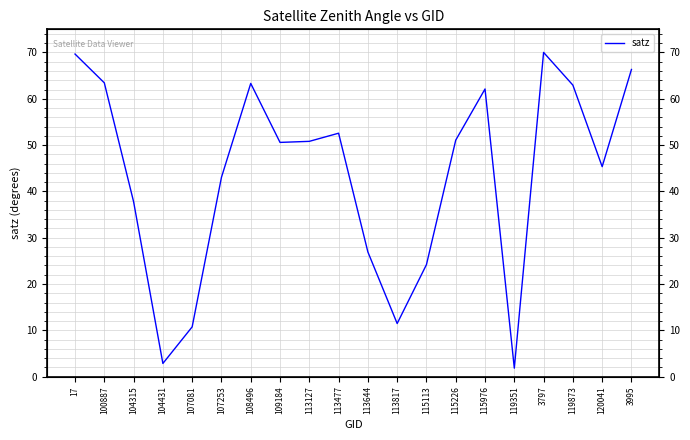

What is the ratio of the value at 113127 to the value at 107081?

4.7